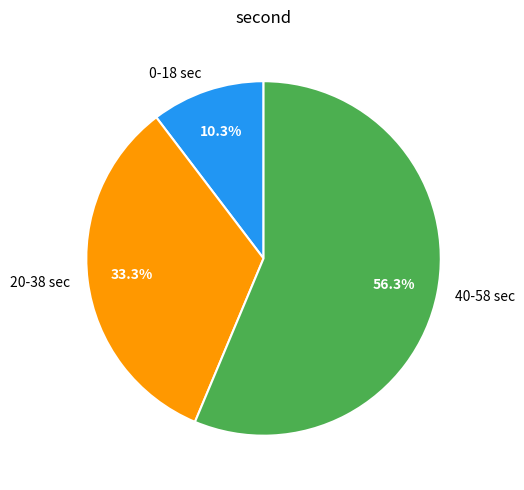

What percentage is NOT represented by 0-18 sec?

89.7%